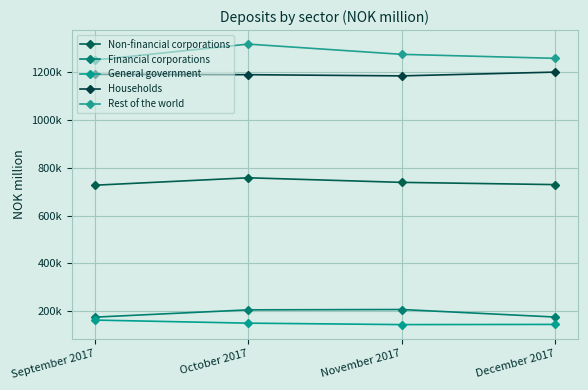

Is the value of Rest of the world at October 2017 greater than the value of Non-financial corporations at December 2017?

Yes